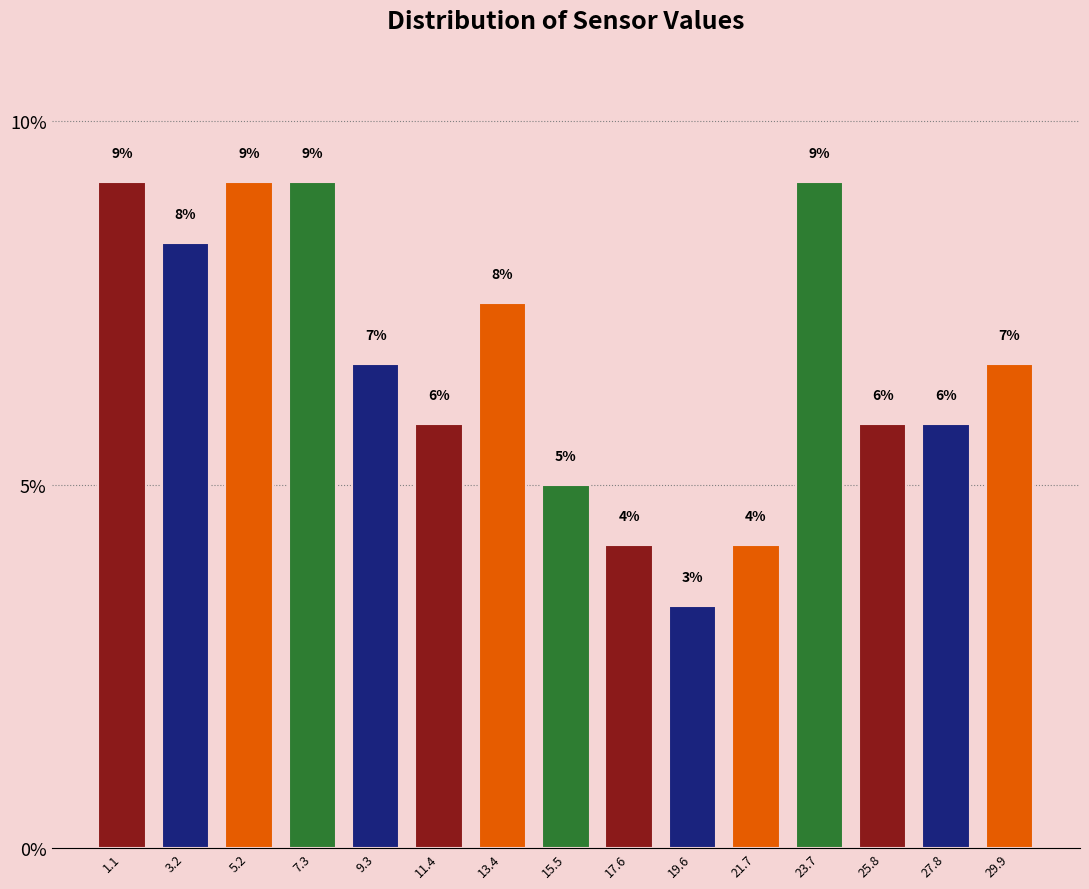

Are the bars horizontal?

No